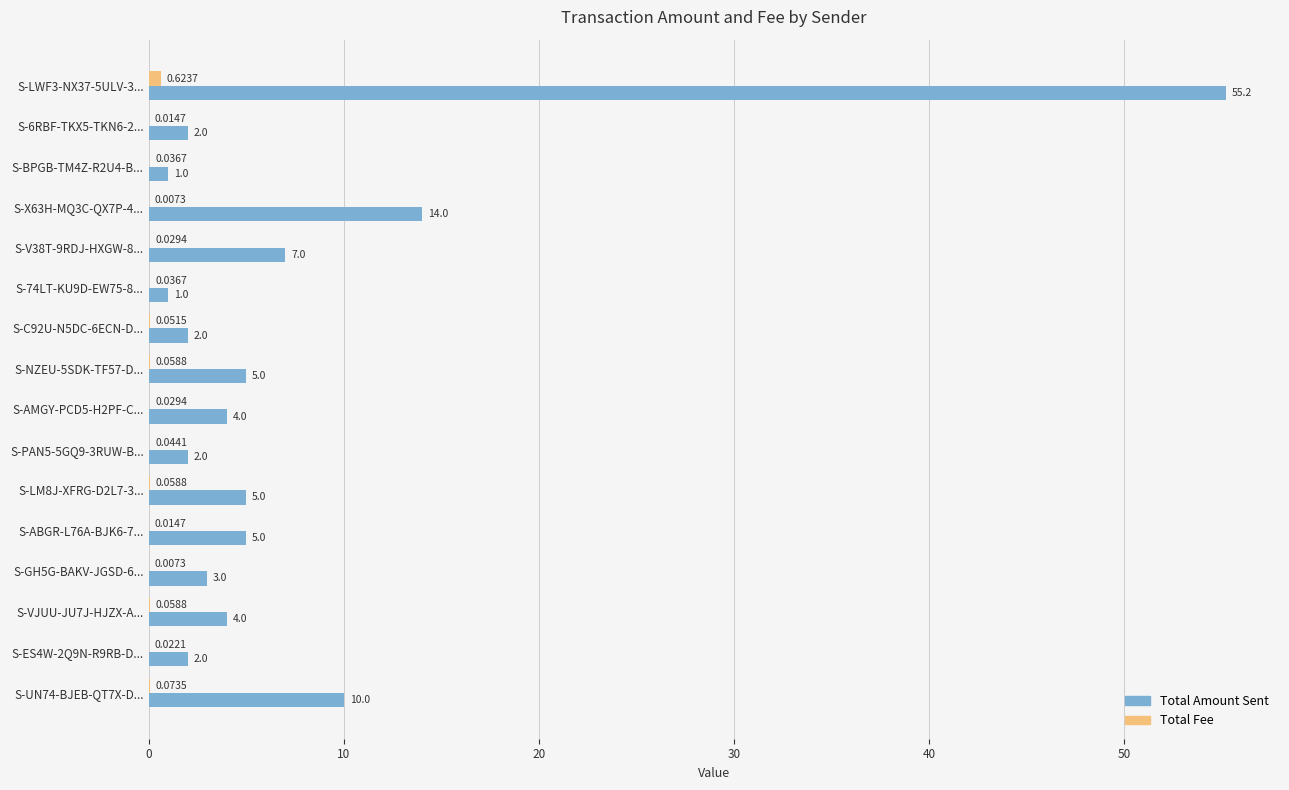

Which series has the largest range (max minus min)?

Total Amount Sent